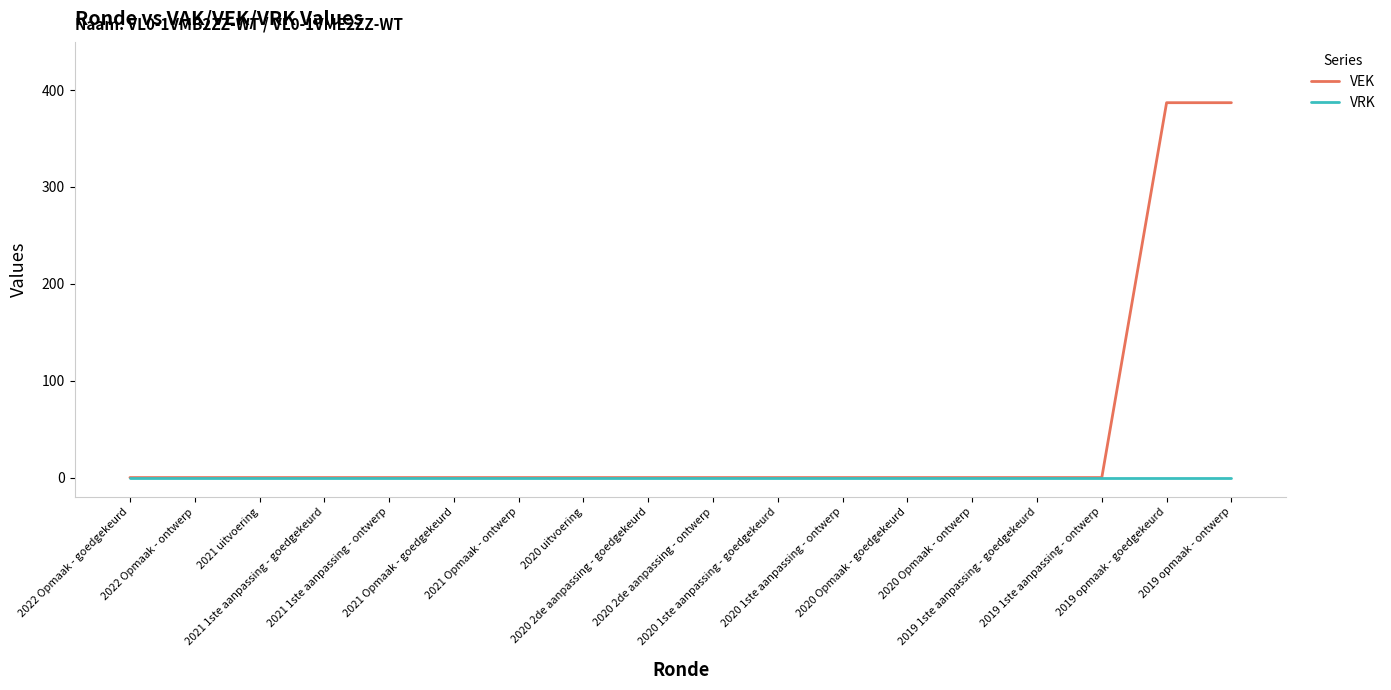

True or false: VEK has a value of 220 at 2021 Opmaak - goedgekeurd.

False